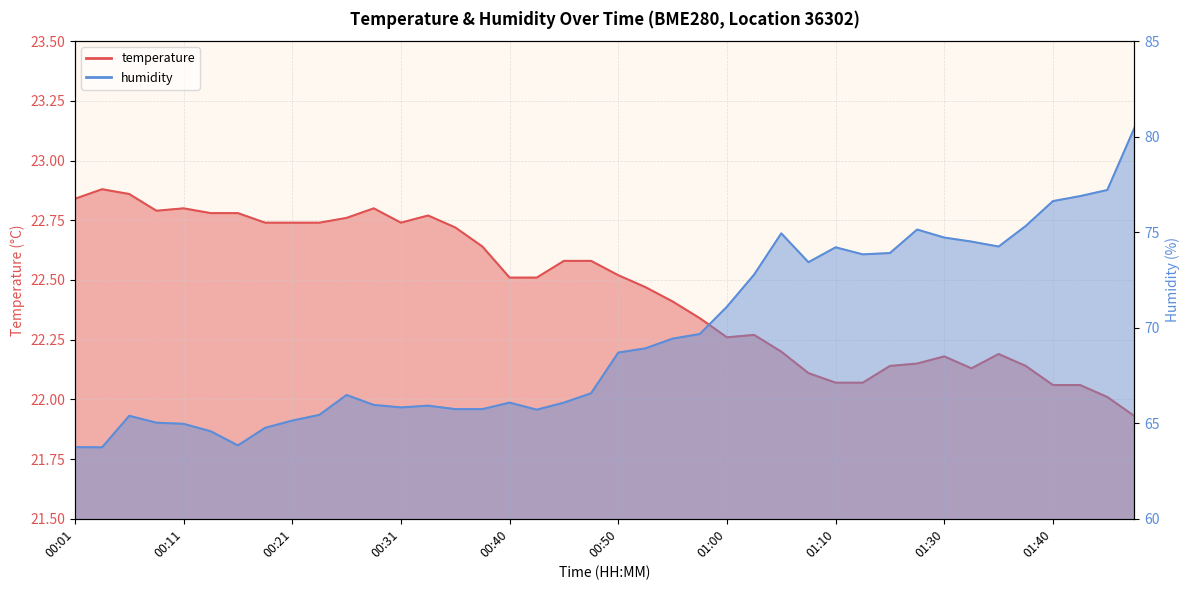

Where does the temperature series first go above 22?

00:01